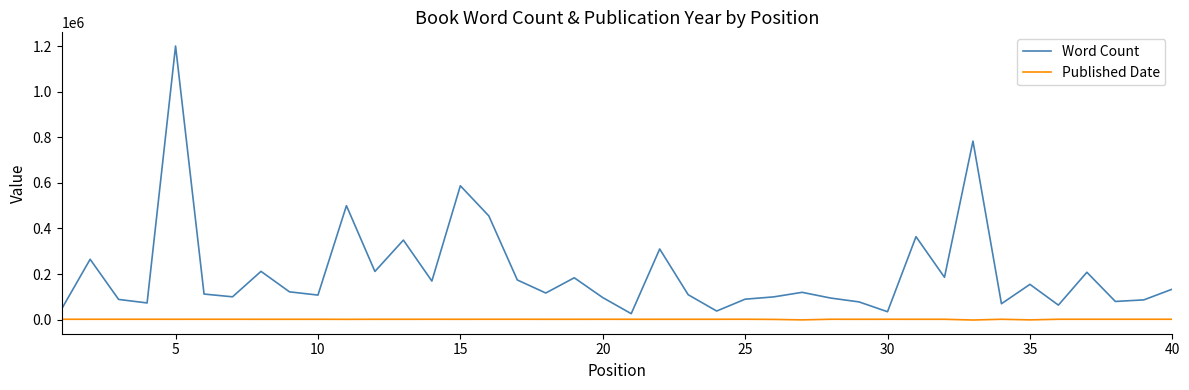

Which series has the largest range (max minus min)?

Word Count